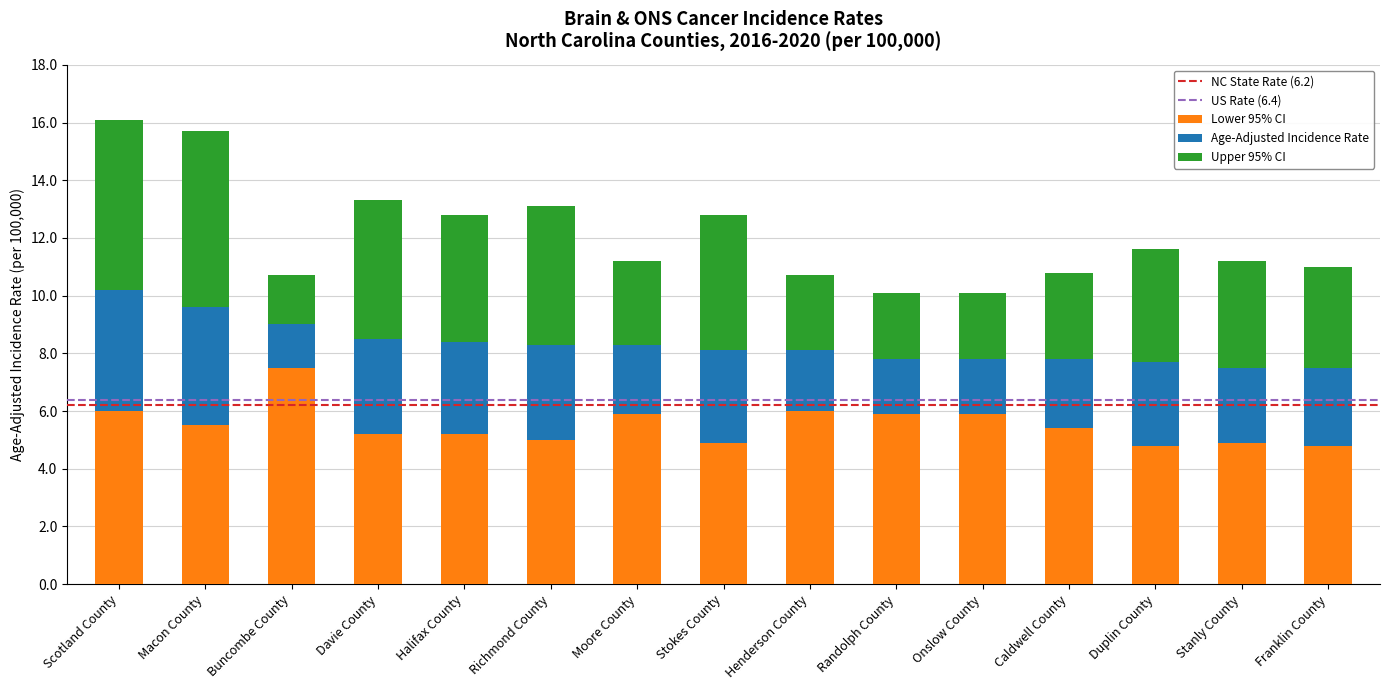

What is the lowest value of the Lower 95% CI series?

4.8